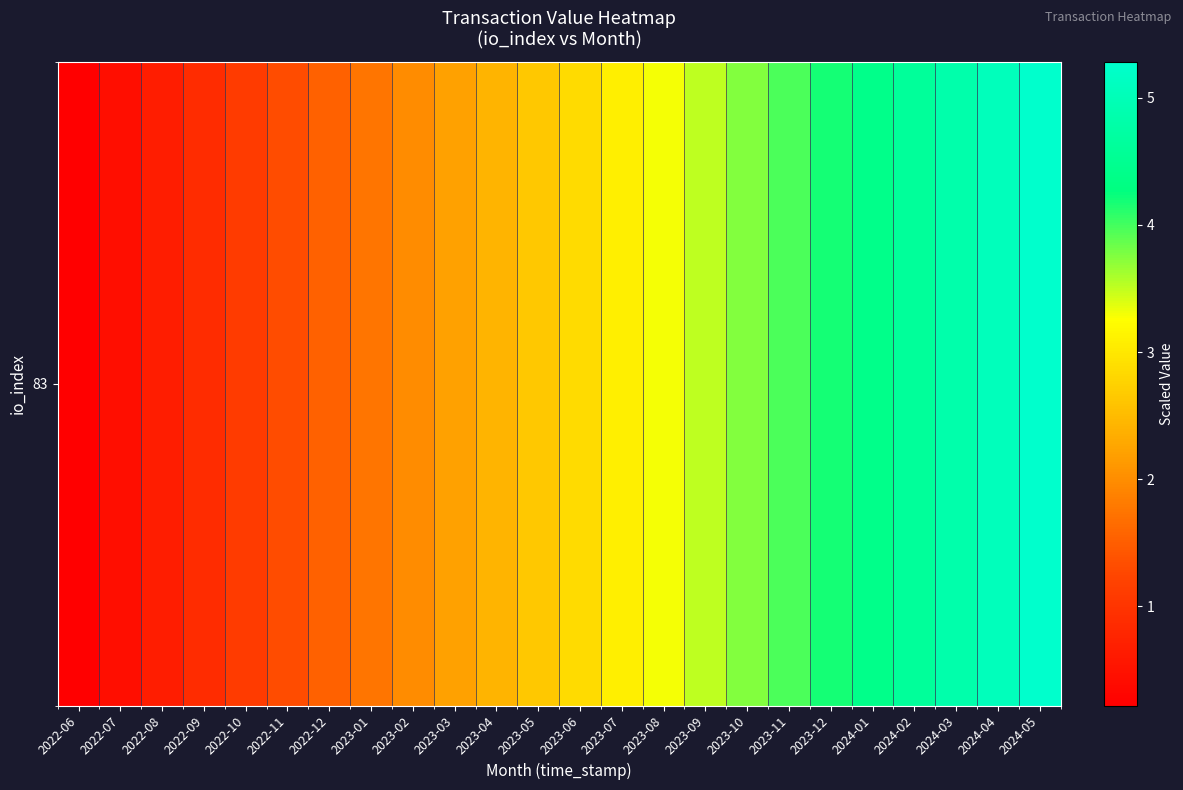

Reading left to right, what are all the values shown in this chart?

0.2	0.4	0.7	0.9	1.1	1.3	1.5	1.8	2.0	2.2	2.4	2.6	2.9	3.1	3.3	3.5	3.7	4.0	4.2	4.4	4.6	4.8	5.1	5.3